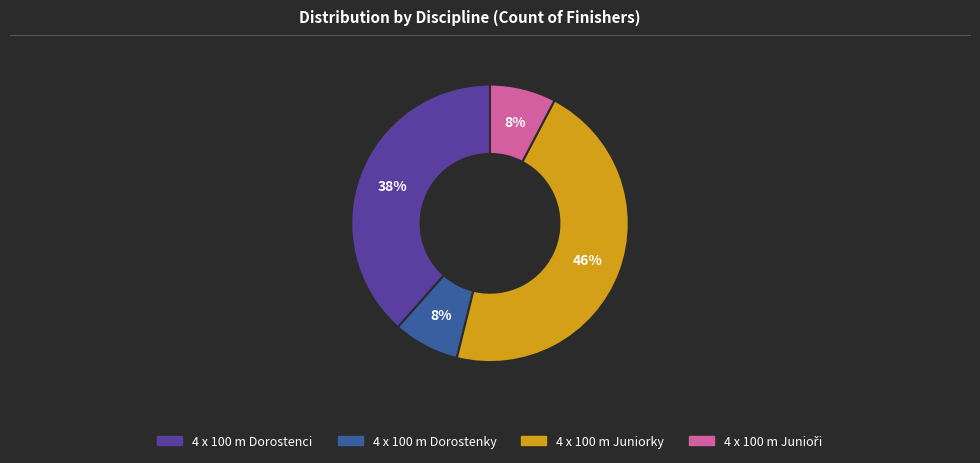

Is 4 x 100 m Juniorky the majority of the pie?

No